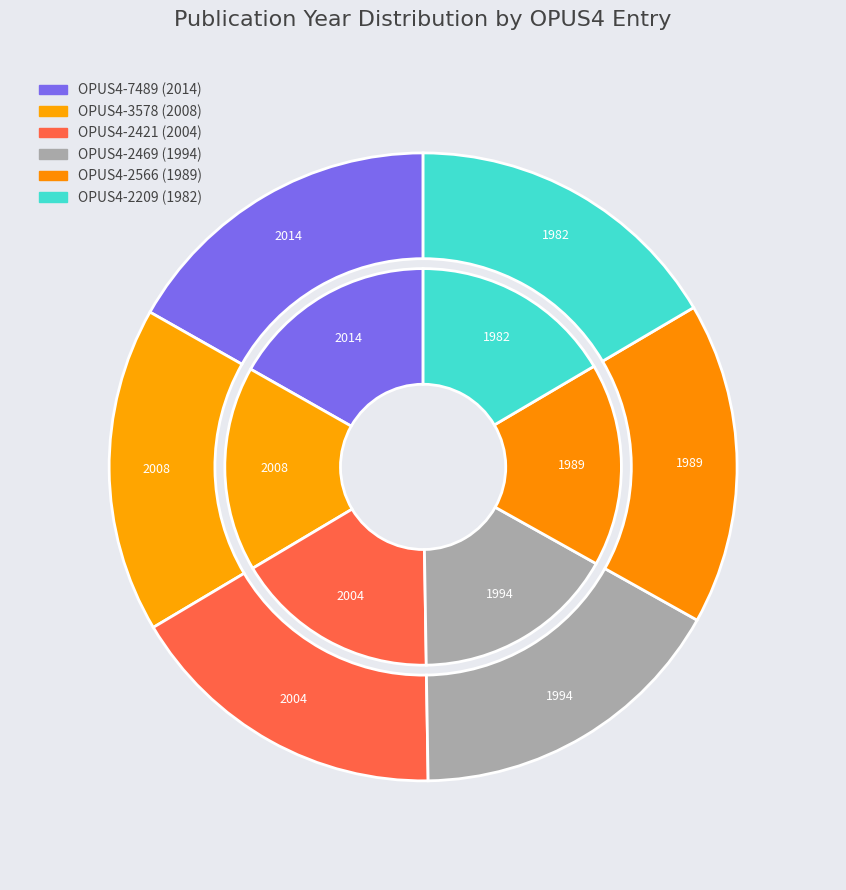

Rank the series at OPUS4-2566 from highest to lowest value.

values_inner, values_outer